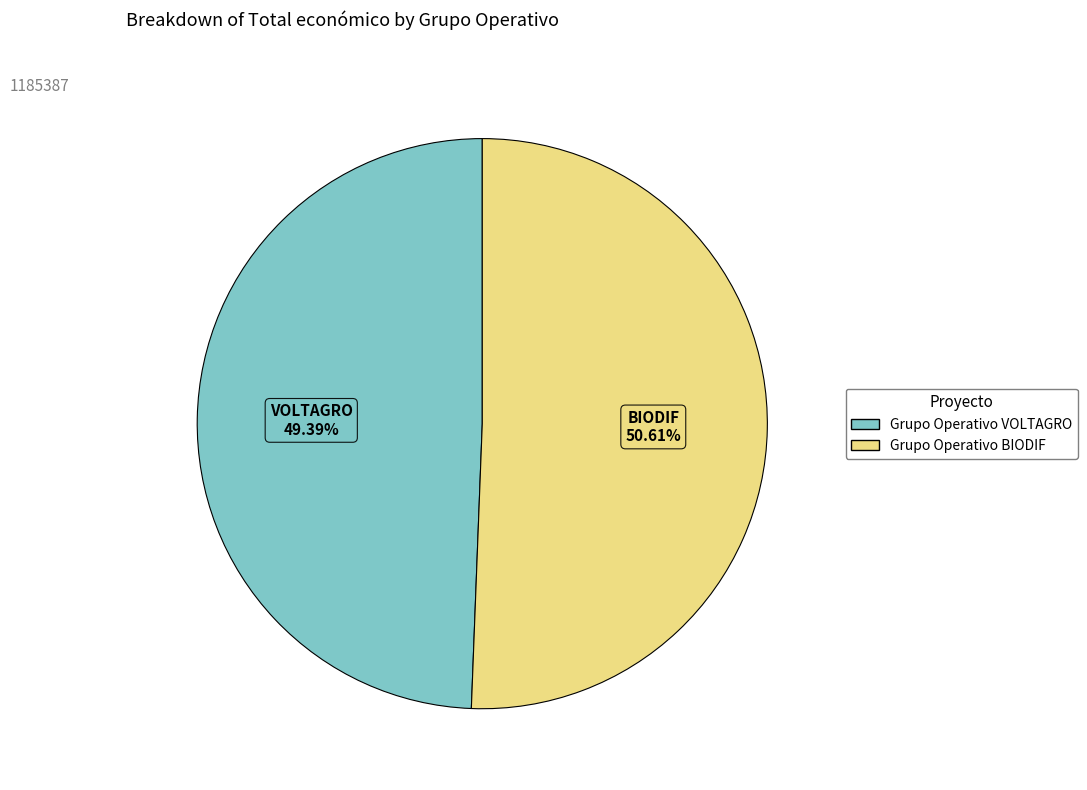

Is there a majority slice in this chart?

Yes